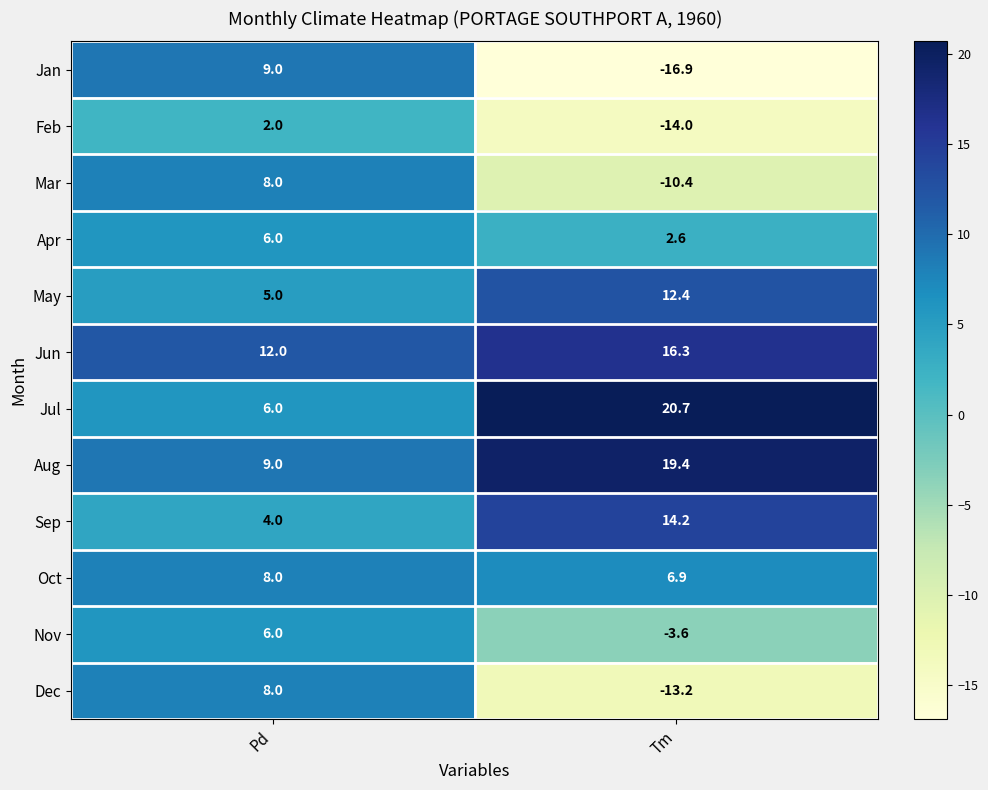

Reading right to left, what are all the values shown in this chart?

Jan: -16.9	9.0
Feb: -14.0	2.0
Mar: -10.4	8.0
Apr: 2.6	6.0
May: 12.4	5.0
Jun: 16.3	12.0
Jul: 20.7	6.0
Aug: 19.4	9.0
Sep: 14.2	4.0
Oct: 6.9	8.0
Nov: -3.6	6.0
Dec: -13.2	8.0